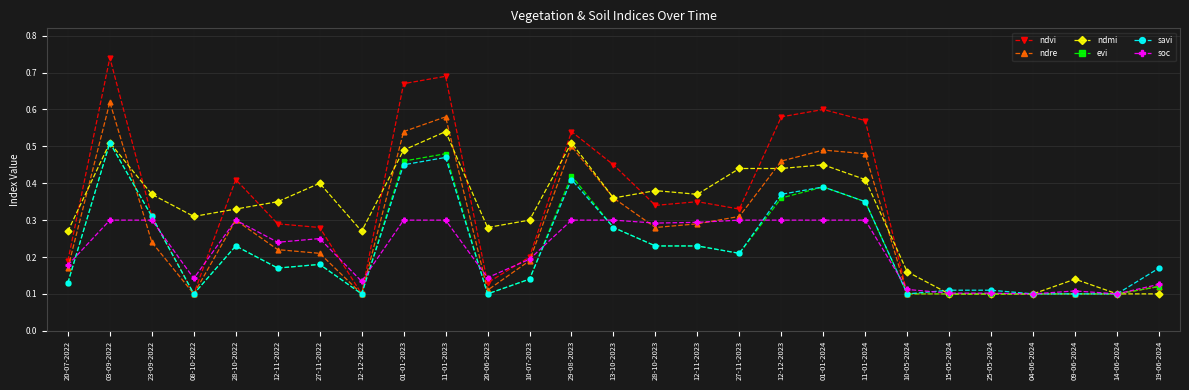

At which label does ndvi reach its peak?

03-09-2022